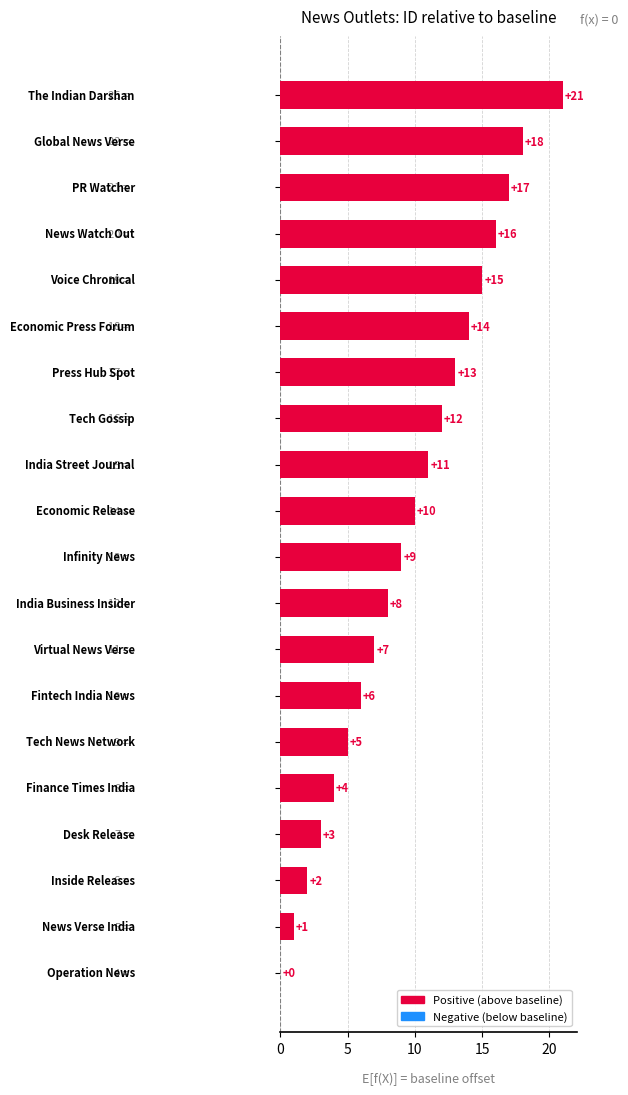

What is the maximum value shown in the chart?

21